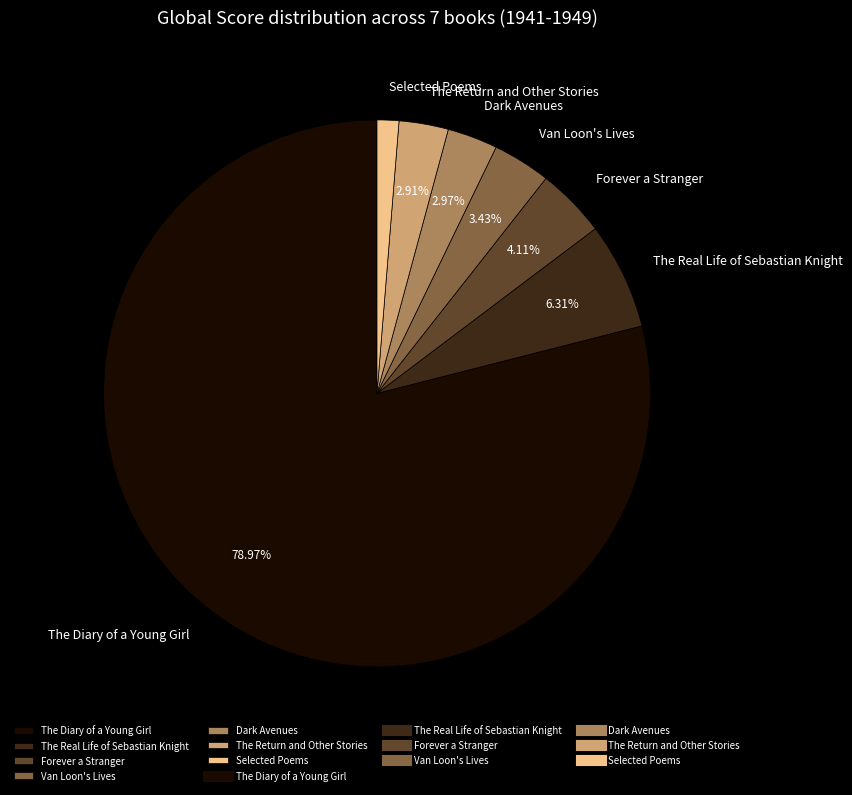

What is the smallest slice in the pie chart?

Selected Poems